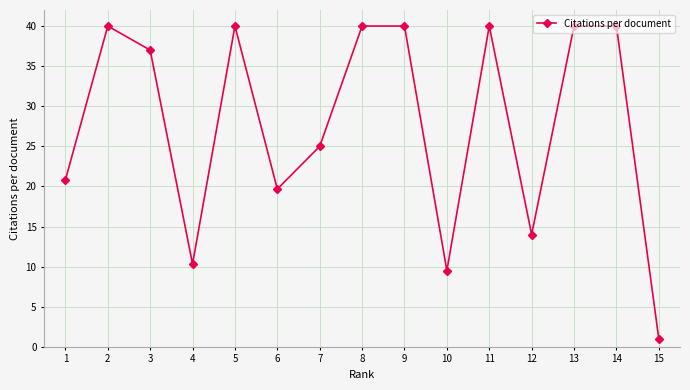

How many series are shown in this chart?

1